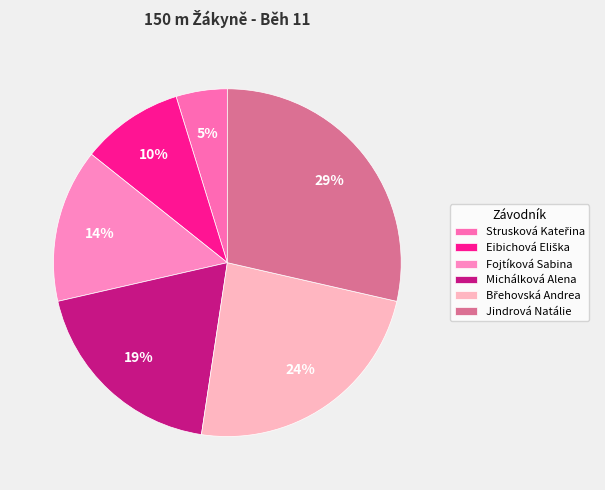

To the nearest percent, what portion does Eibichová Eliška represent?

10%